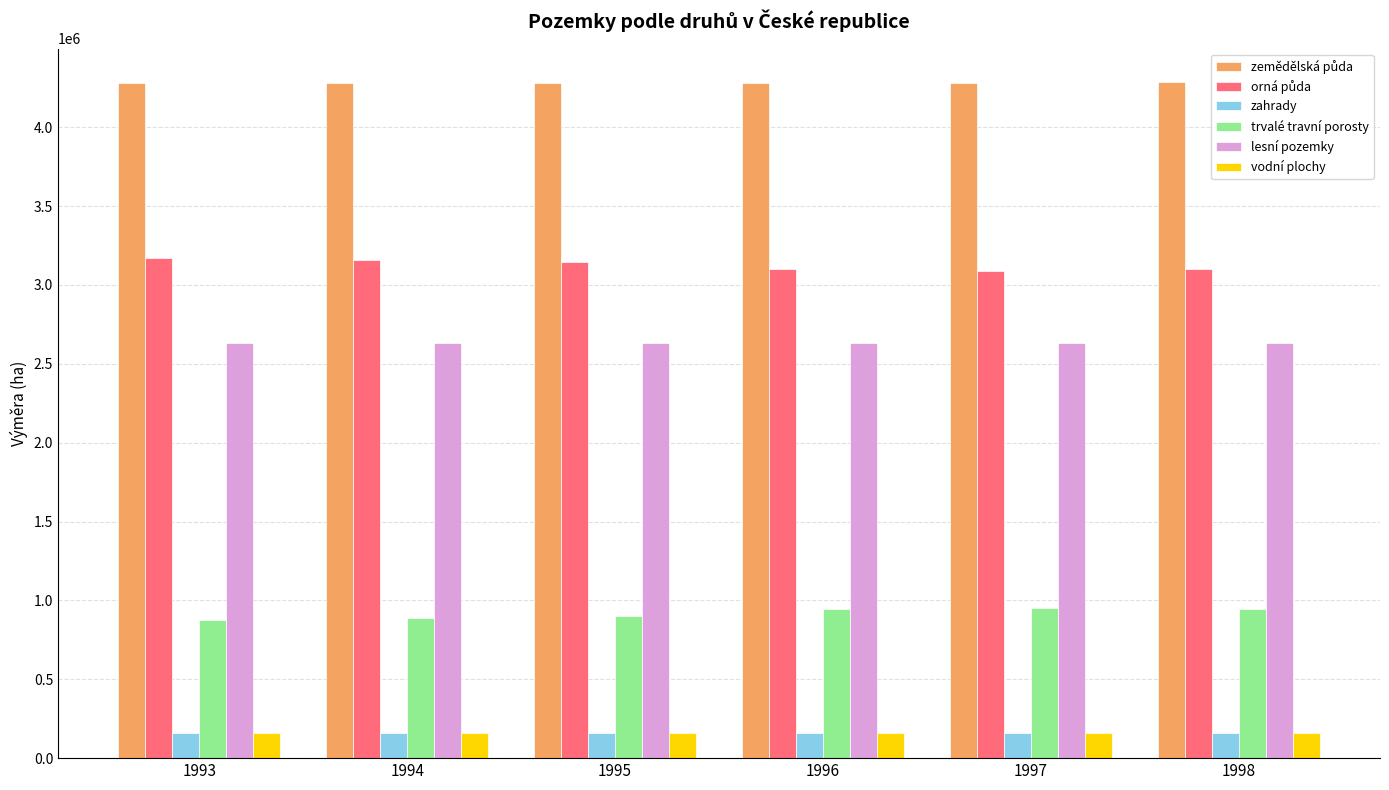

What is the maximum value for trvalé travní porosty?

953269